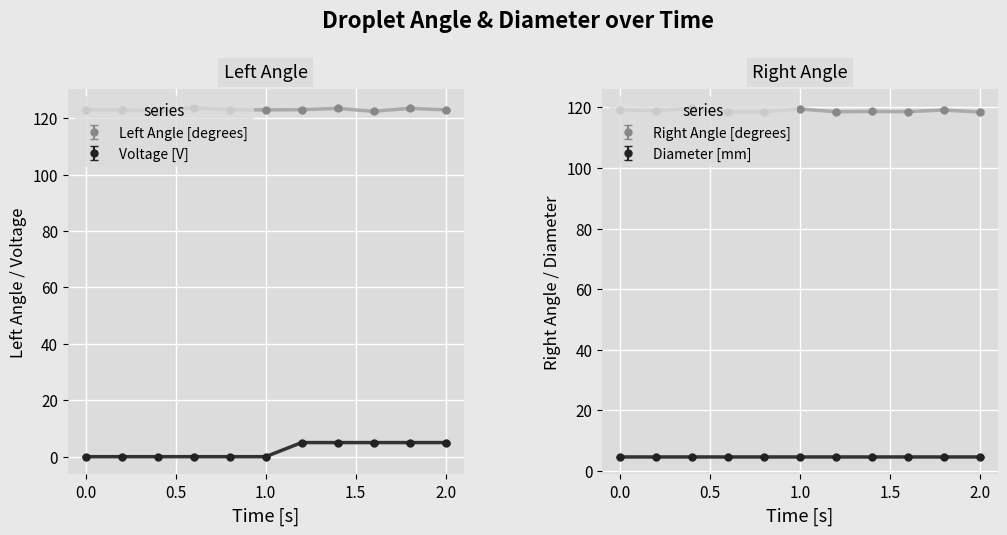

True or false: Right Angle [degrees] and Voltage [V] cross at least once.

False